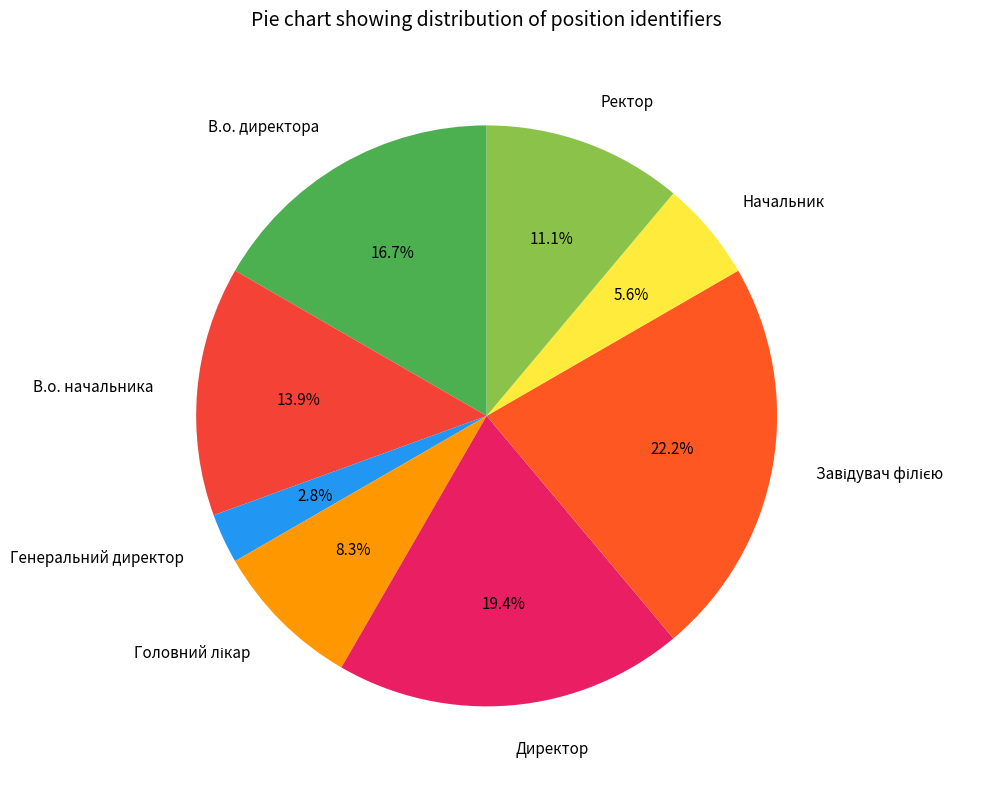

Is there a majority slice in this chart?

No